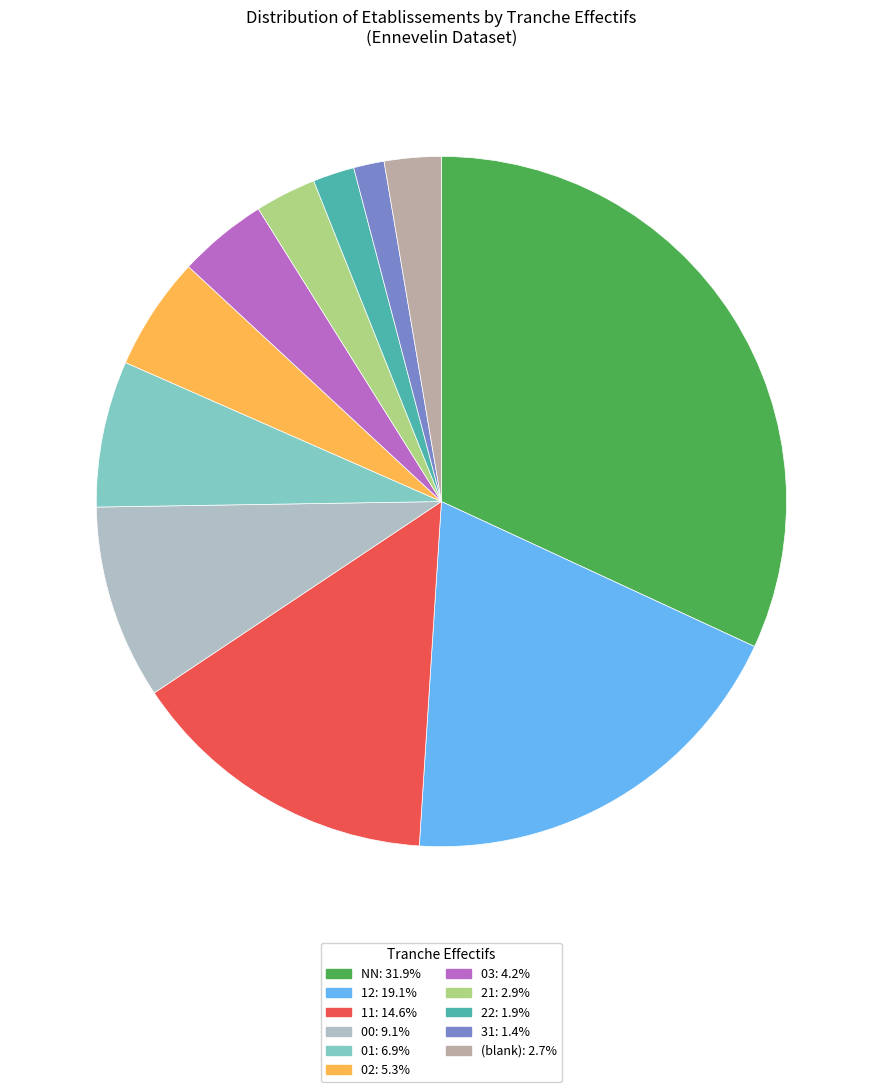

Is there any slice that represents more than half of the pie?

No